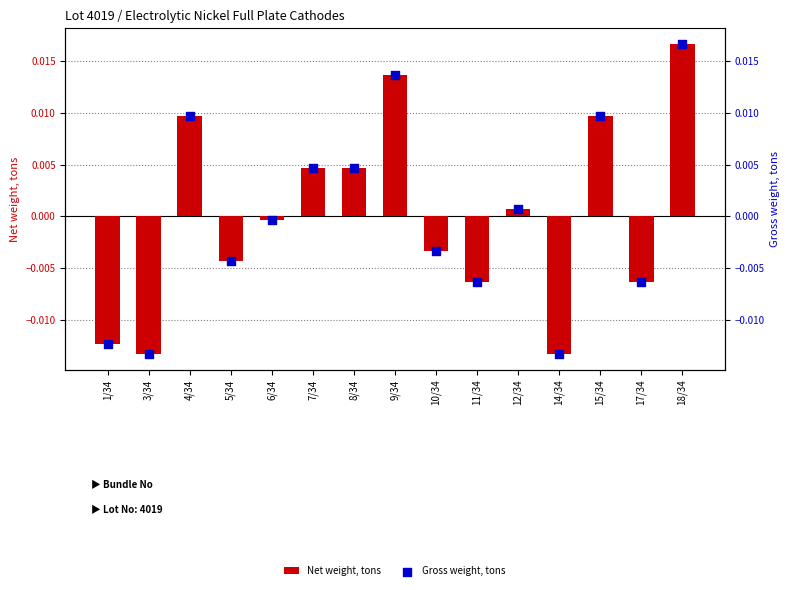

Which series reaches the maximum Y coordinate?

Net weight, tons